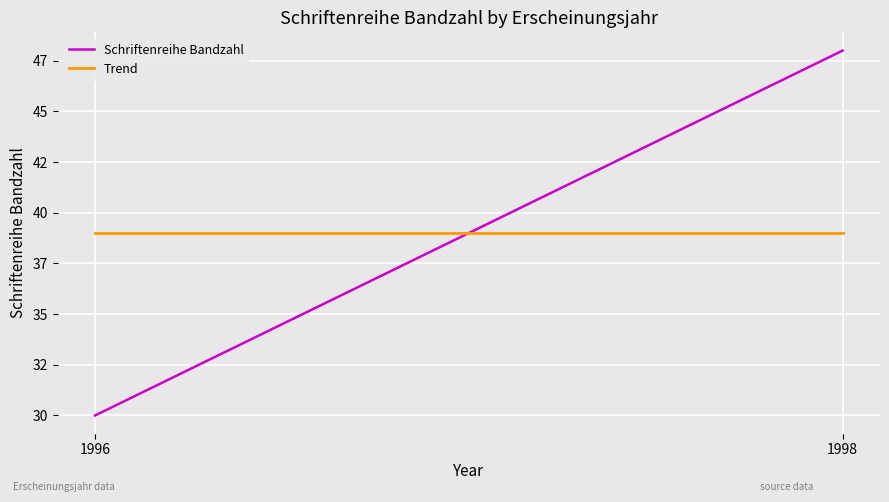

Which label corresponds to the largest value in the chart?

1998